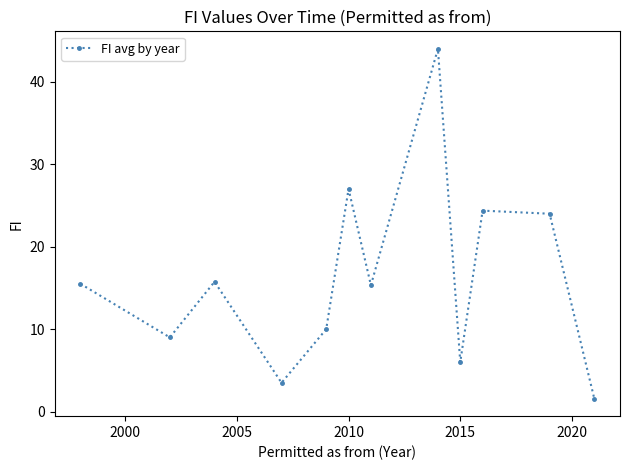

Count the number of categories in the chart.

12